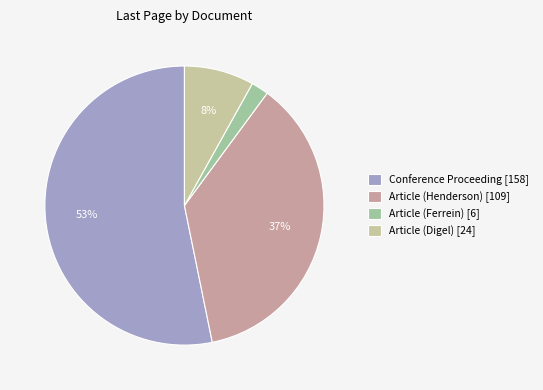

Count the number of slices in the pie.

4